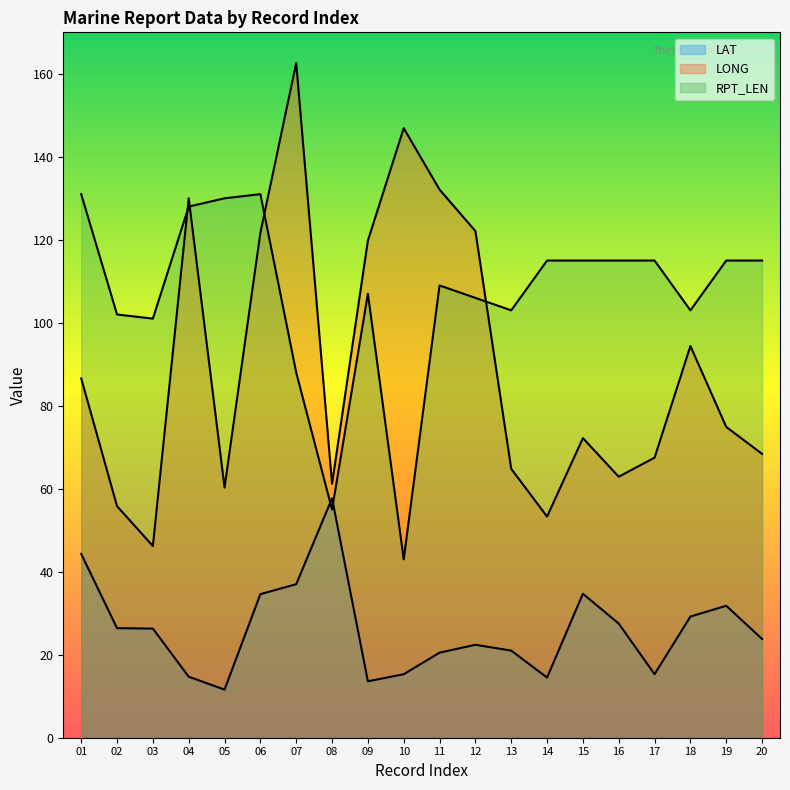

Reading left to right, transcribe all the data shown in this chart.

LAT: 44.3	26.4	26.3	14.7	11.6	34.6	37.0	57.7	13.6	15.3	20.5	22.4	21.0	14.5	34.7	27.5	15.3	29.2	31.8	23.8
LONG: 86.6	55.8	46.2	130.0	60.3	121.7	162.6	61.2	119.8	146.9	132.1	122.1	64.8	53.3	72.2	62.9	67.5	94.4	74.9	68.4
RPT_LEN: 131.0	102.0	101.0	128.0	130.0	131.0	88.0	55.0	107.0	43.0	109.0	106.0	103.0	115.0	115.0	115.0	115.0	103.0	115.0	115.0